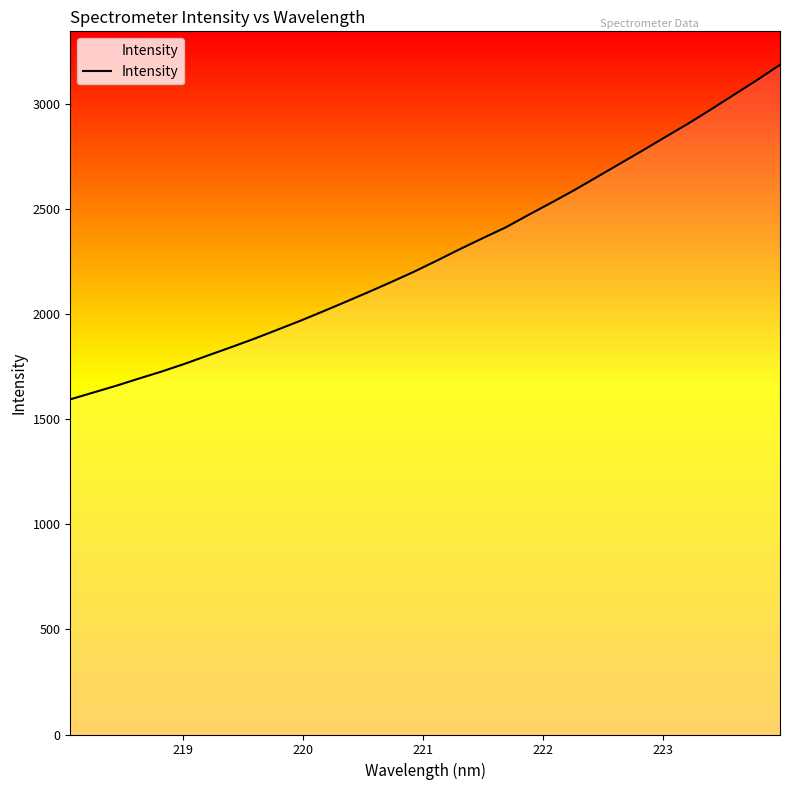

What is the maximum value shown in the chart?

3184.4